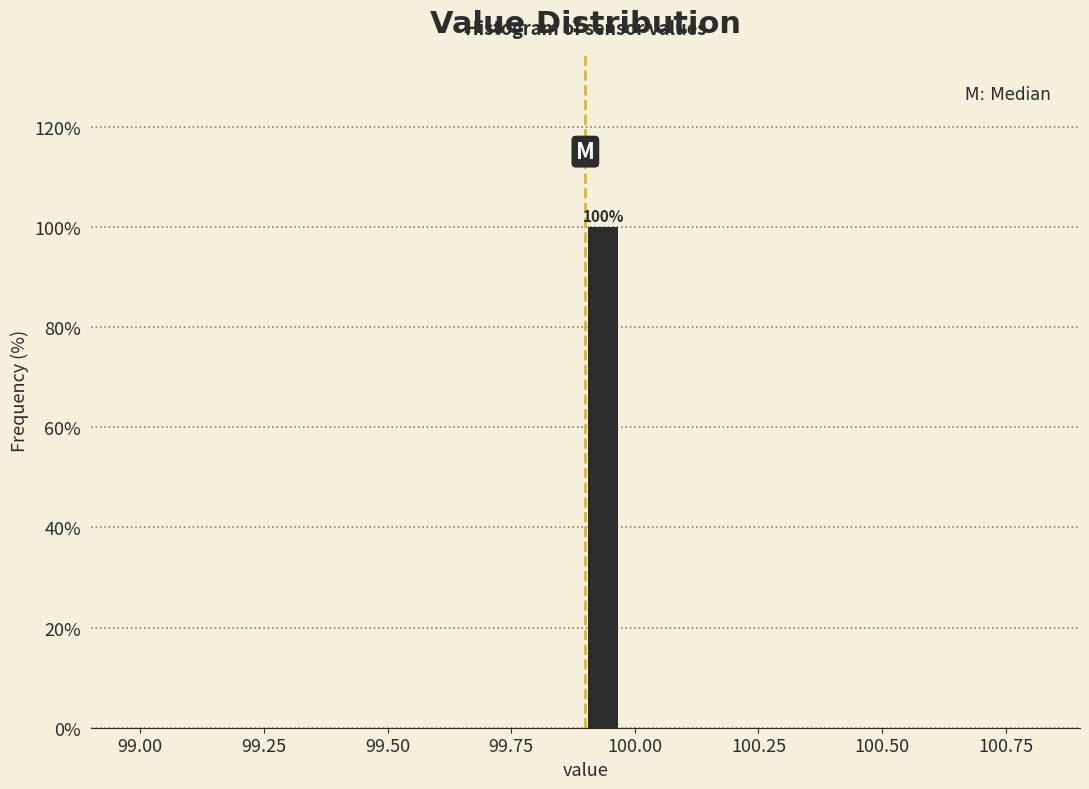

Around what value on the x-axis is the tallest bar? Give the approximate position of its centre, as read against the axis.

99.95